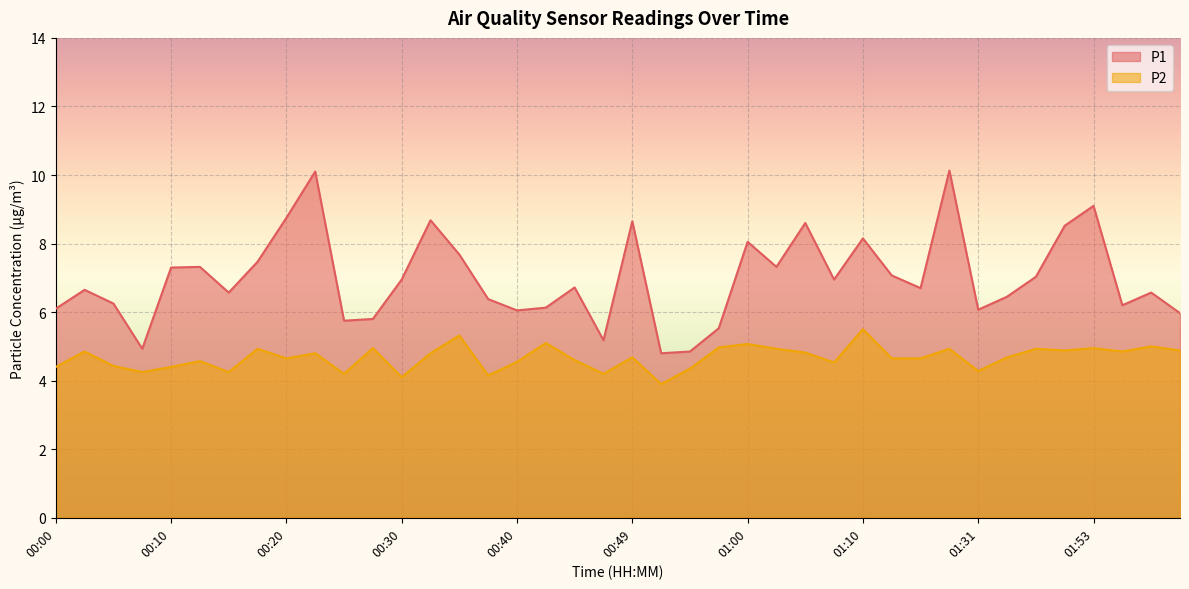

Which series has the largest total across all categories?

P1